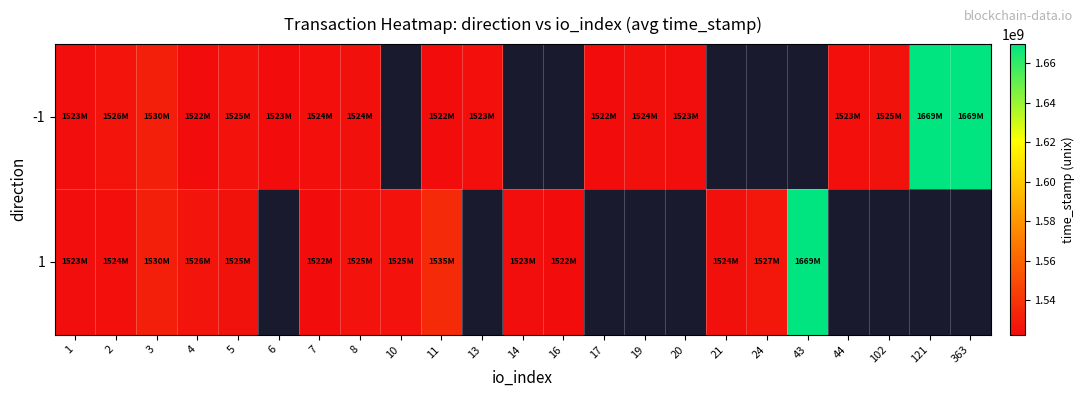

At which label is 1 closest to 1596207398?

11